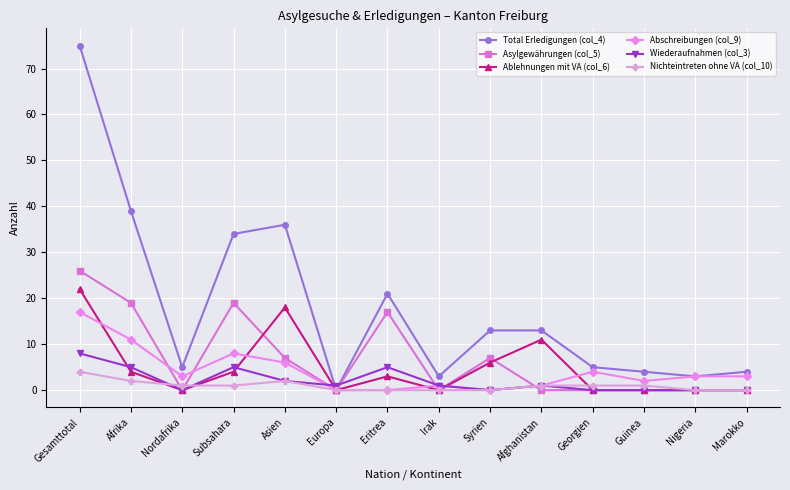

What is the difference between the second highest and minimum values in the Abschreibungen (col_9) series?

11